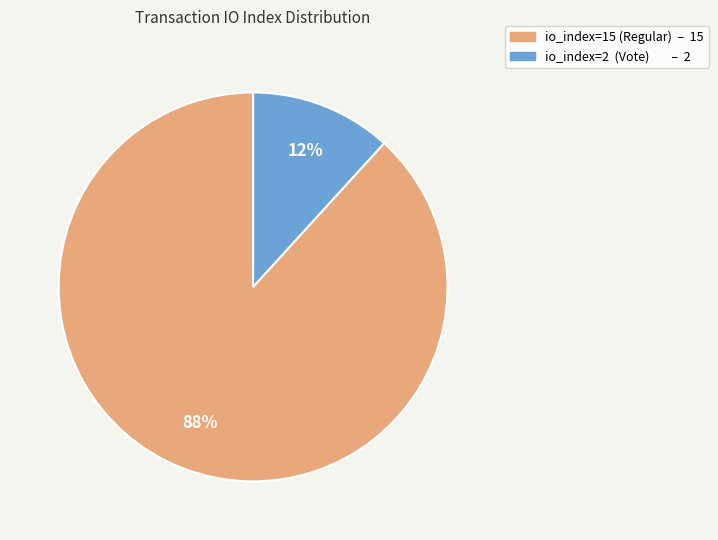

Between io_index=2 (Vote) and io_index=15 (Regular), which is larger?

io_index=15 (Regular)